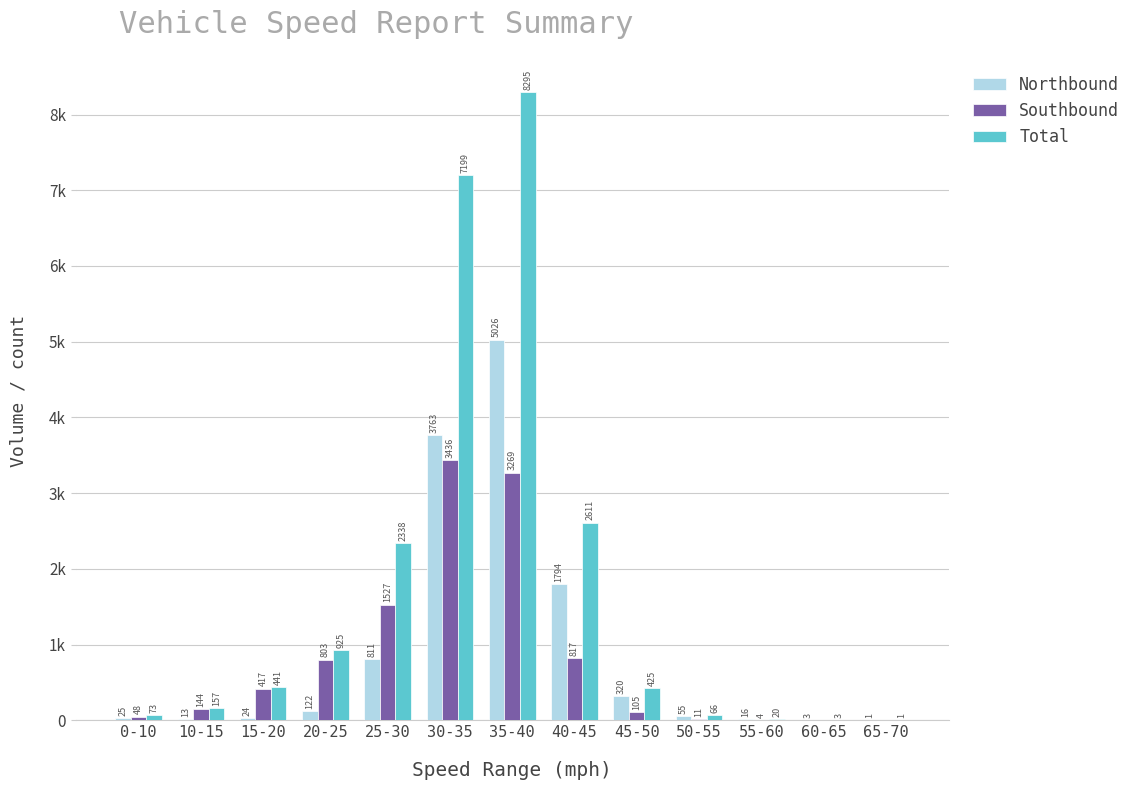

What is the sum of all Total values?

22554